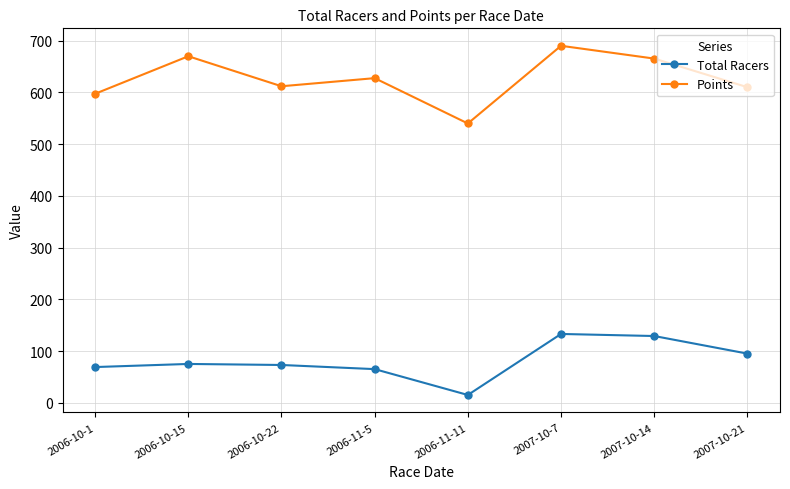

What is the sum of the Points values at 2007-10-7 and 2006-11-5?

1317.9